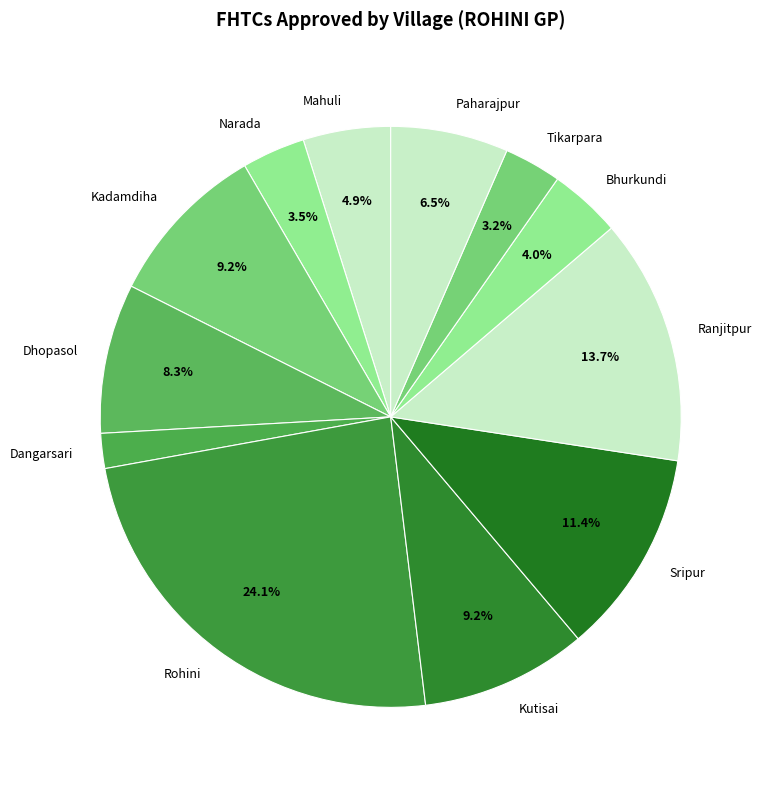

Count the number of slices in the pie.

12